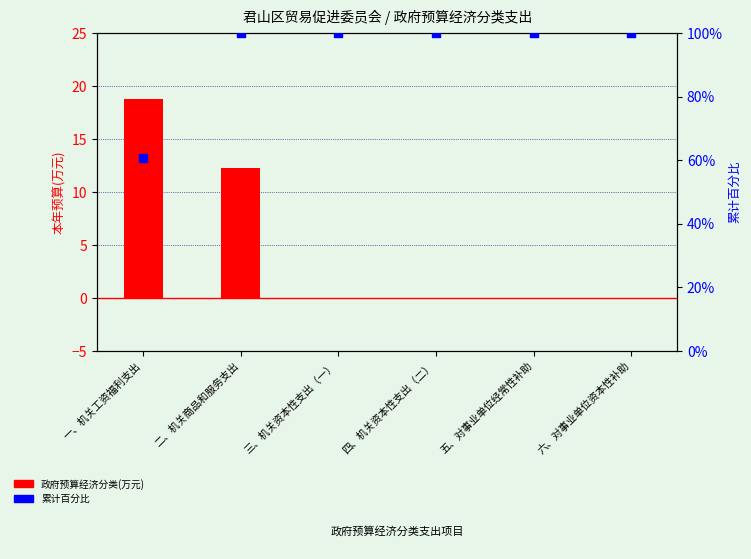

Which series has the largest Y range (max minus min)?

累计百分比